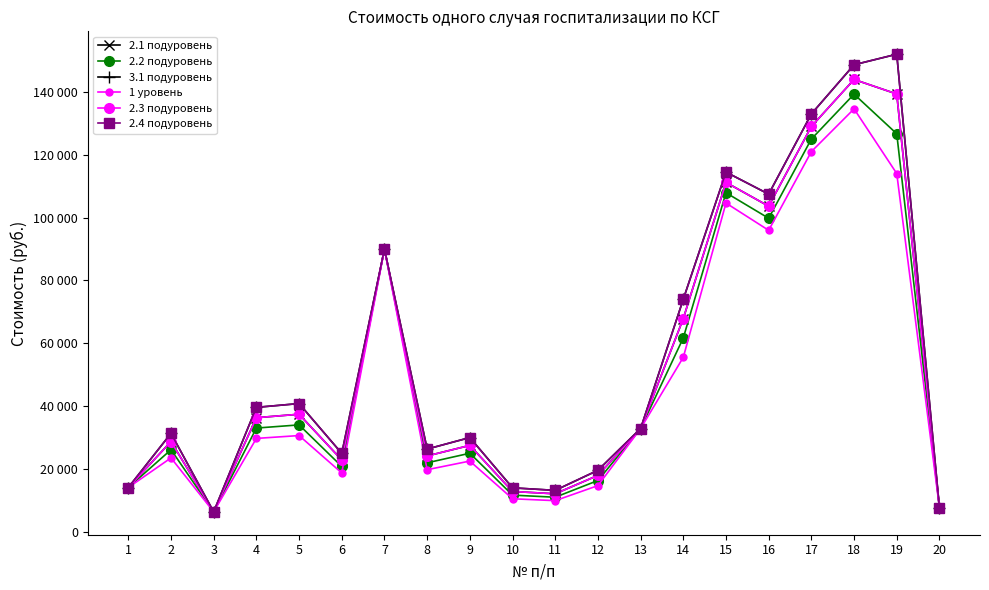

Is this an area chart (filled region under the line)?

No